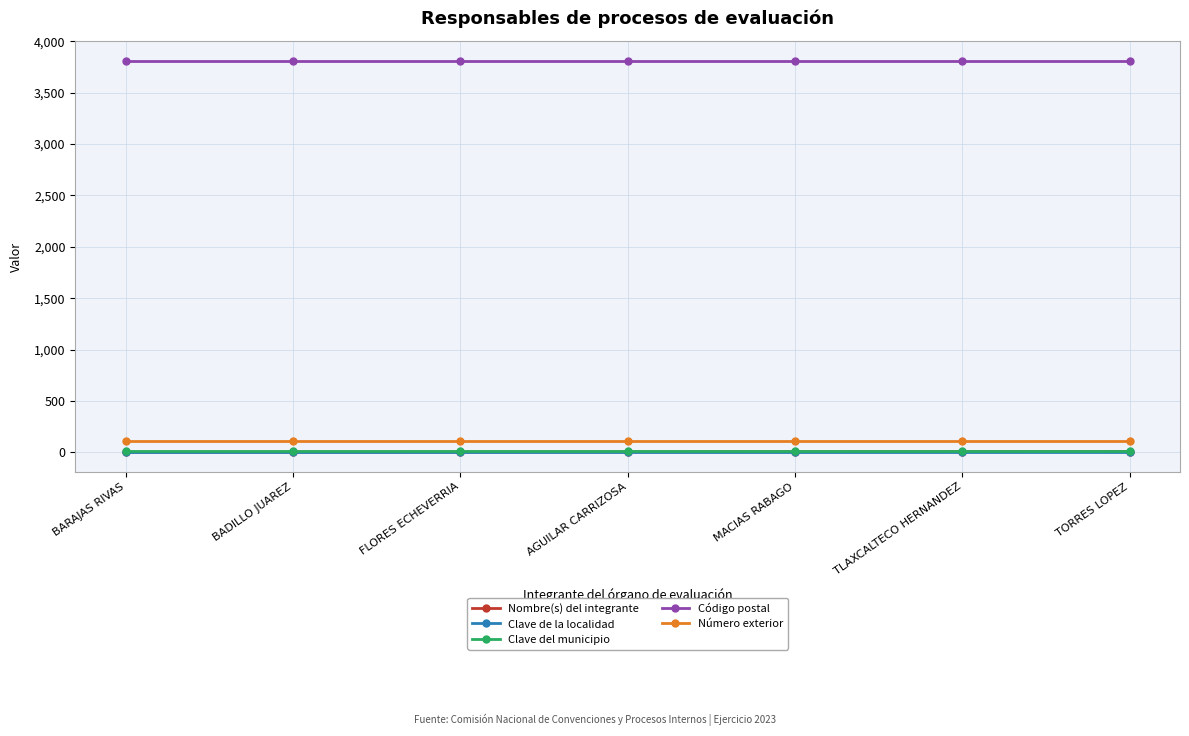

True or false: Clave de la localidad and Clave del municipio intersect in this chart.

False